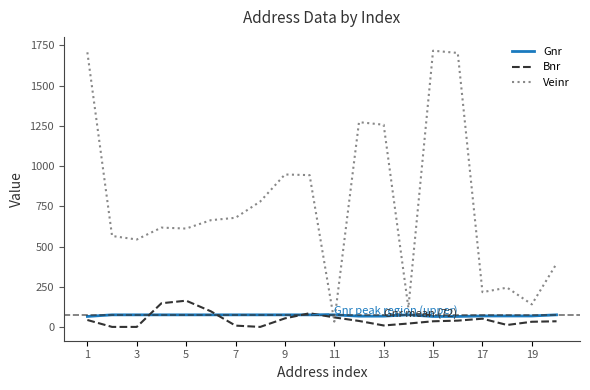

Is this an area chart (filled region under the line)?

No